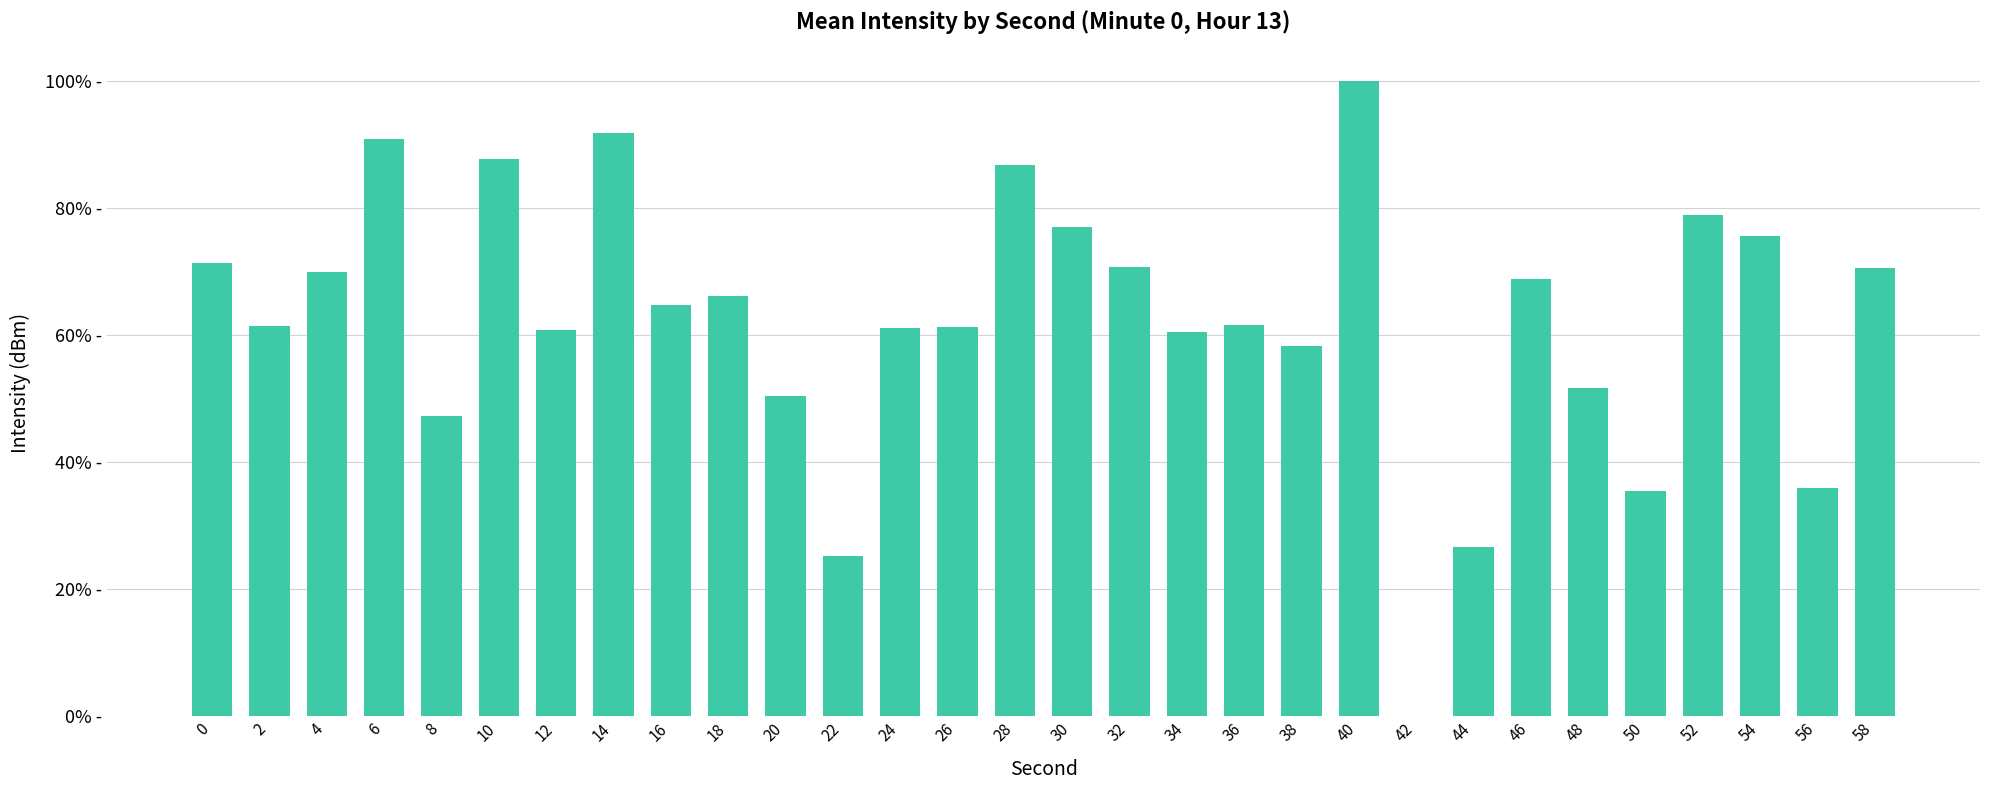

What is the change in value from 46 to 52?

+10.1